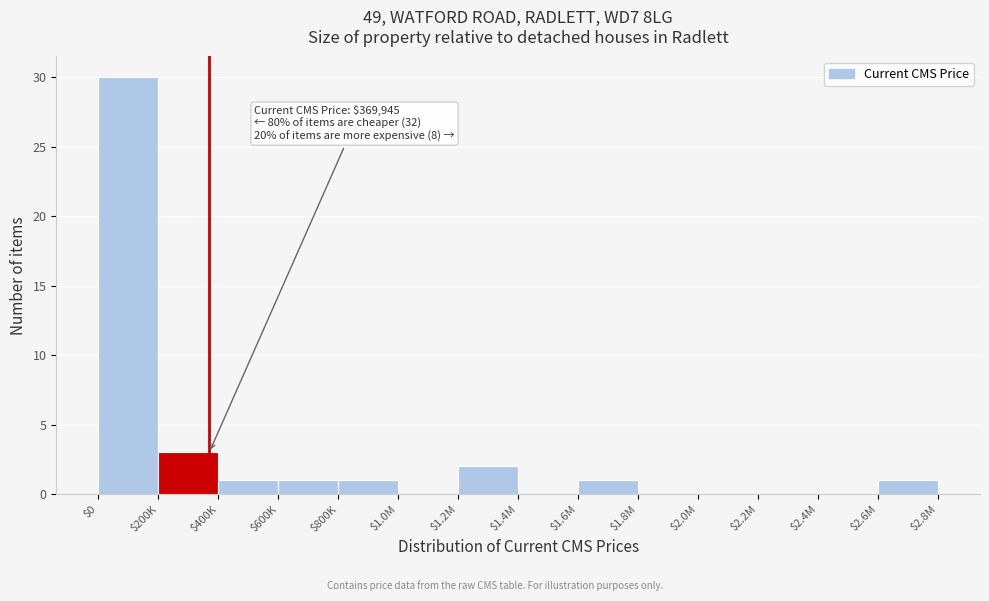

The chart shows a value of 2 at $1.2M. True or false?

True